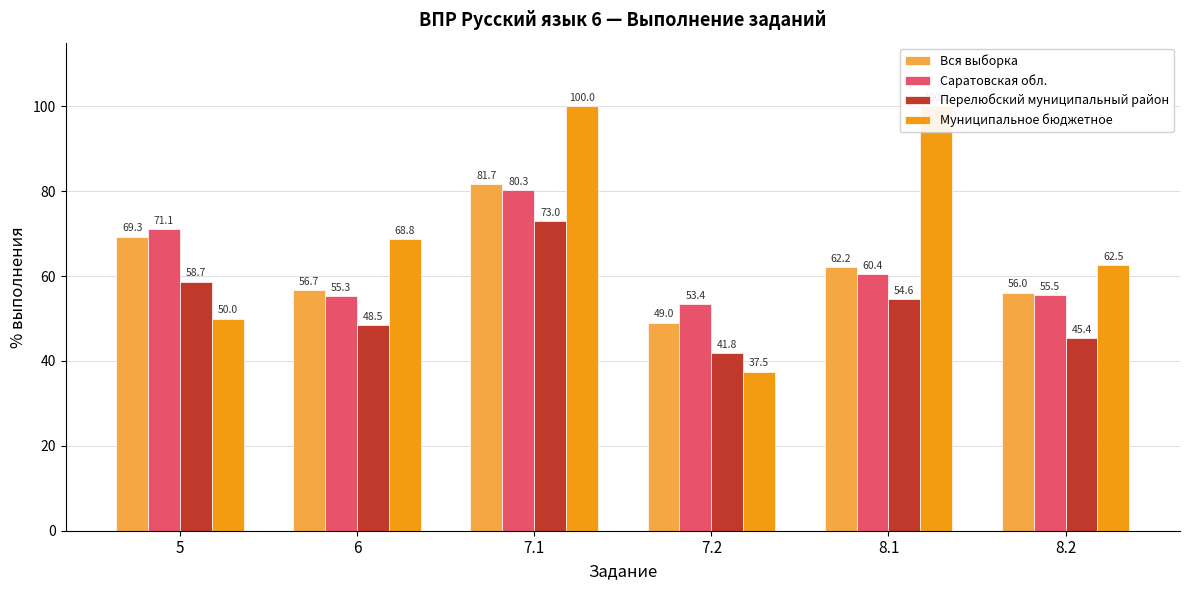

Reading left to right, list all the values displayed in this chart.

Вся выборка: 5=69.3	6=56.7	7.1=81.7	7.2=49.0	8.1=62.2	8.2=56.0
Саратовская обл.: 5=71.1	6=55.3	7.1=80.3	7.2=53.4	8.1=60.4	8.2=55.5
Перелюбский муниципальный район: 5=58.7	6=48.5	7.1=73.0	7.2=41.8	8.1=54.6	8.2=45.4
Муниципальное бюджетное: 5=50.0	6=68.8	7.1=100.0	7.2=37.5	8.1=100.0	8.2=62.5